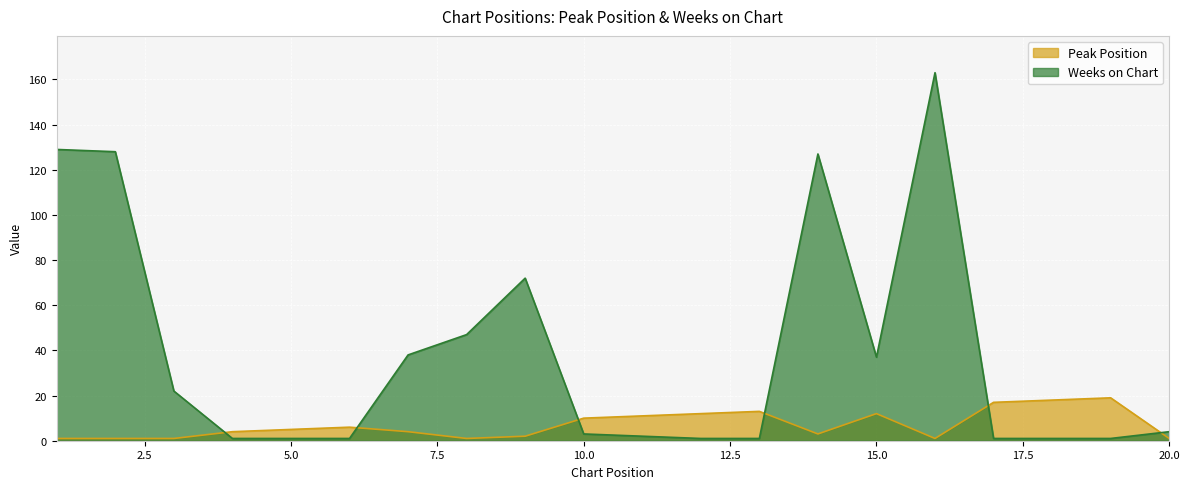

True or false: Weeks on Chart has more than 2 interior local peaks.

True